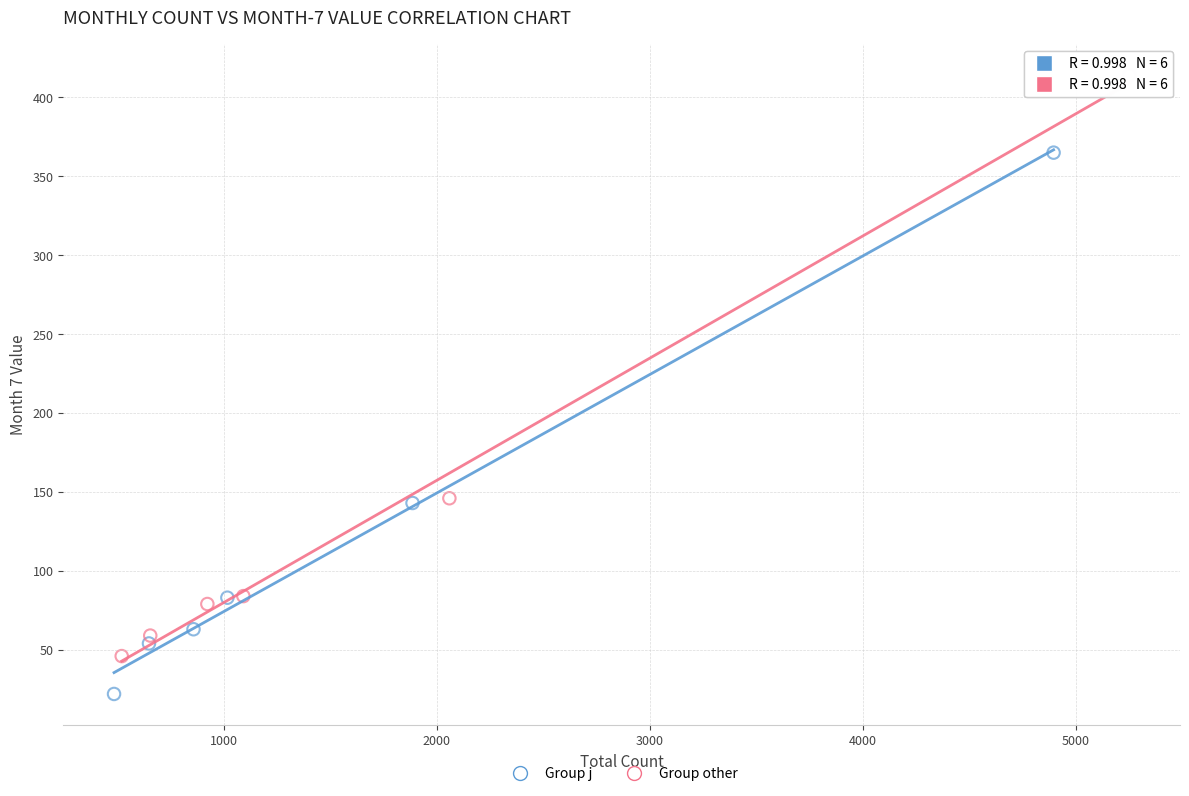

Which series has the largest Y range (max minus min)?

Group other